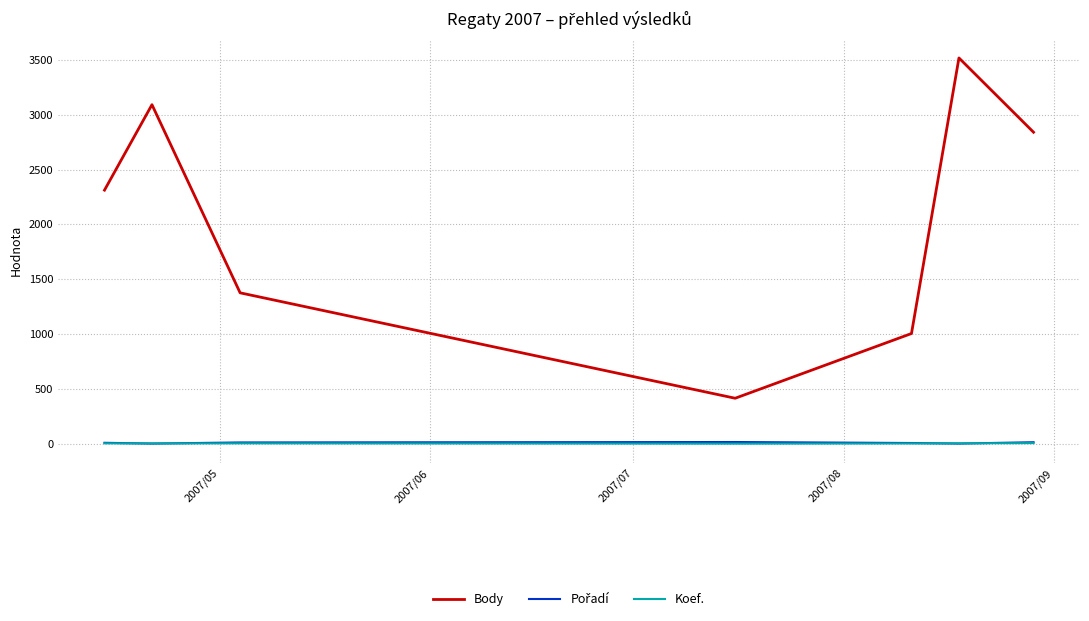

What is the sum of the Pořadí values at 2007/06 and 2007/09?

9